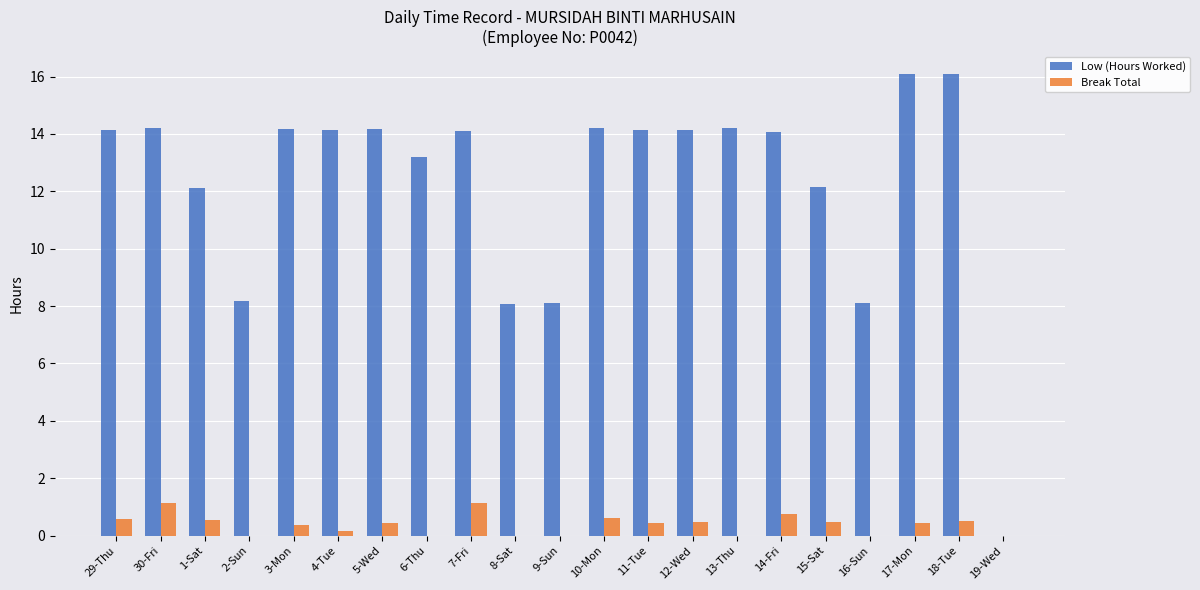

Is the value of Low (Hours Worked) at 3-Mon greater than the value of Break Total at 1-Sat?

Yes